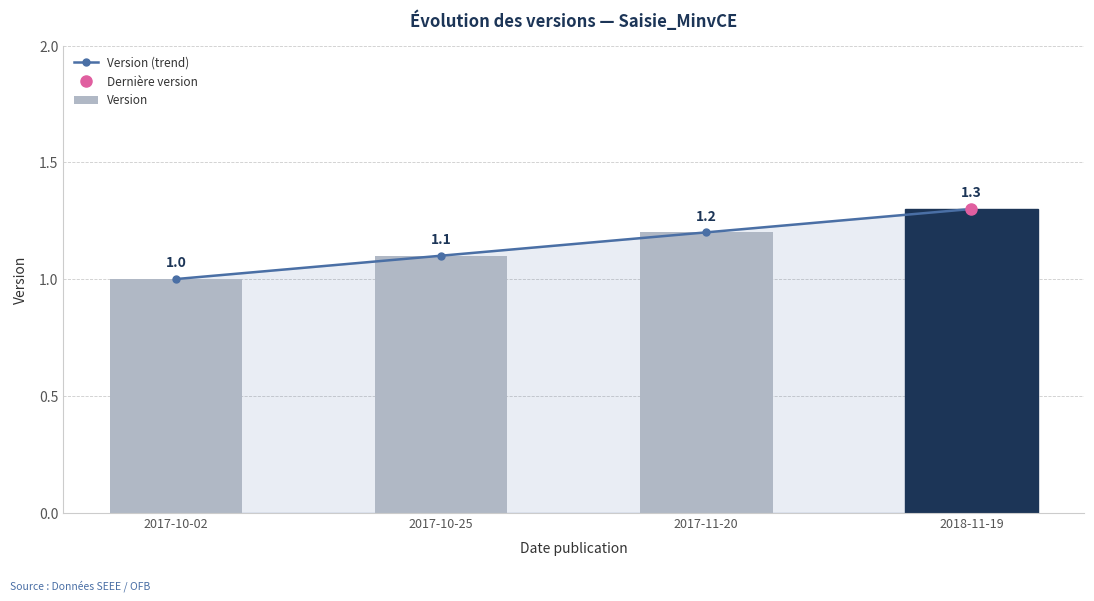

Reading left to right, what are all the values shown in this chart?

Version (trend): 2017-10-02=1.0	2017-10-25=1.1	2017-11-20=1.2	2018-11-19=1.3
Version: 2017-10-02=1.0	2017-10-25=1.1	2017-11-20=1.2	2018-11-19=1.3